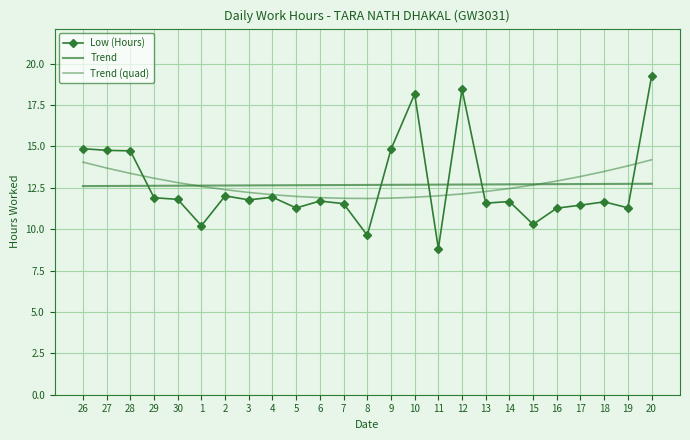

What is the maximum value for Trend?

12.7